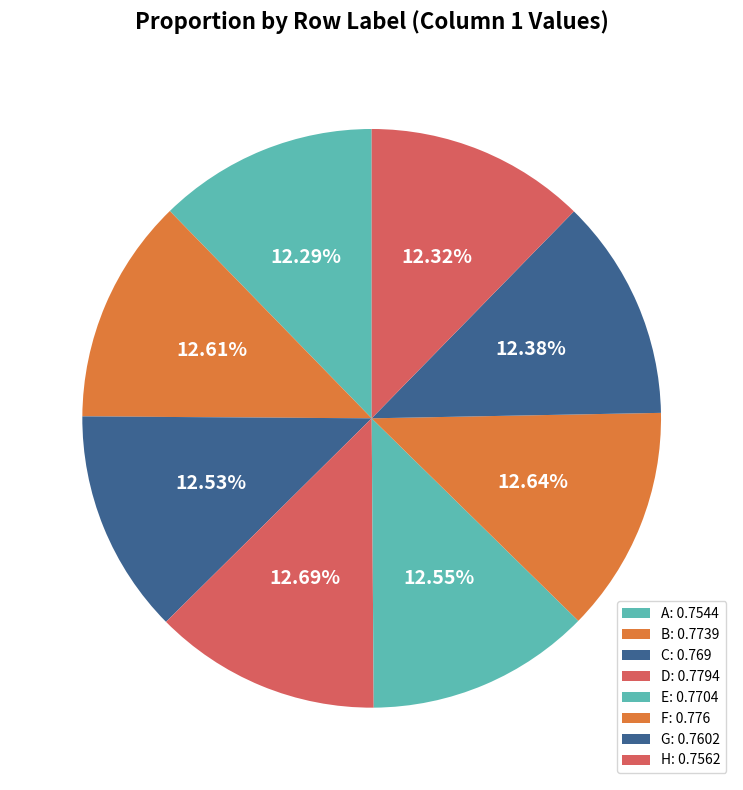

To the nearest percent, what is the combined percentage of C and H?

25%